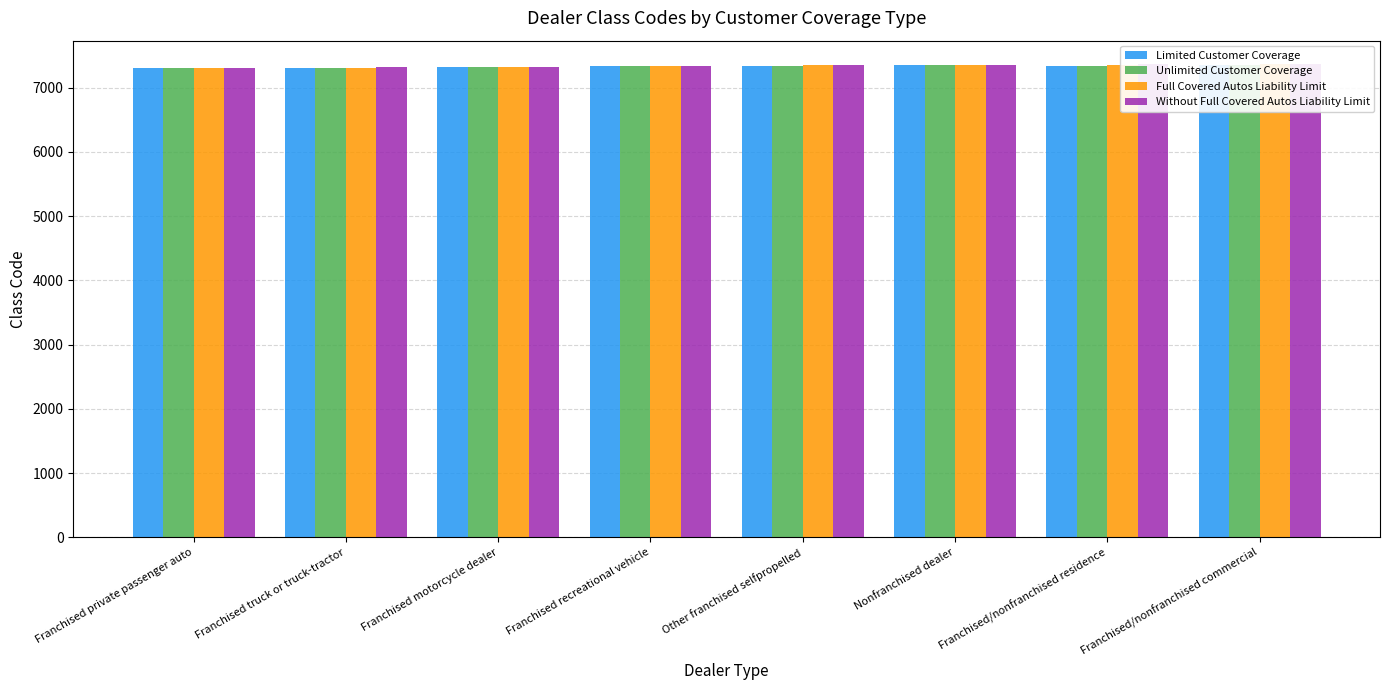

At which category is the sum across all series the highest?

Franchised/nonfranchised commercial